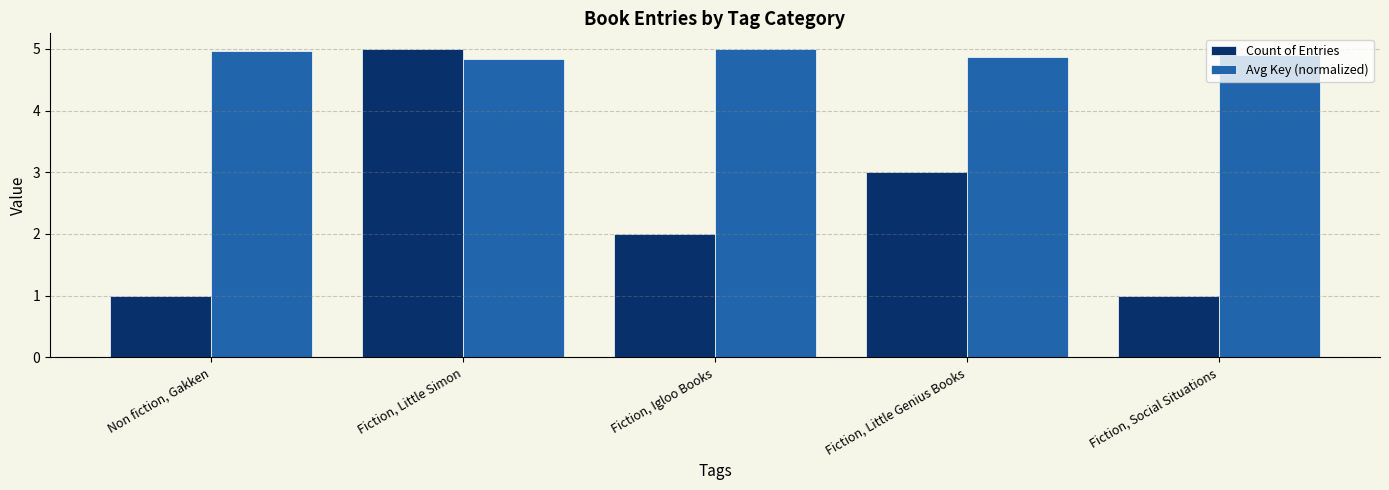

List the series in order of their overall mean, lowest first.

Count of Entries, Avg Key (normalized)